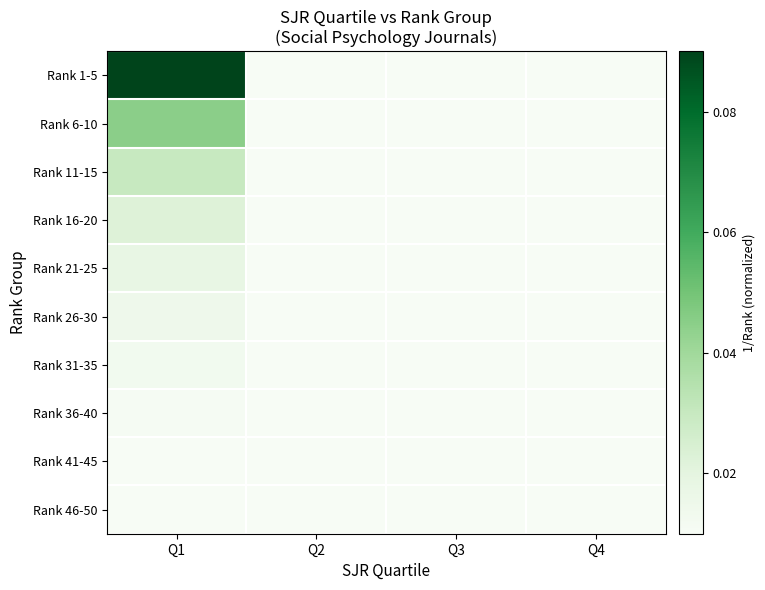

Between Q1 and Q4, which is larger?

Q1